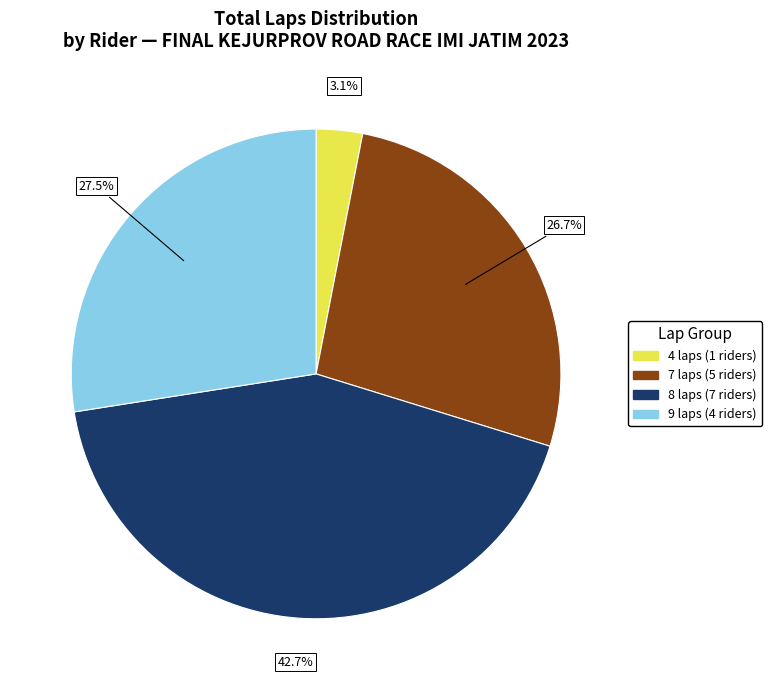

Is there a majority slice in this chart?

No